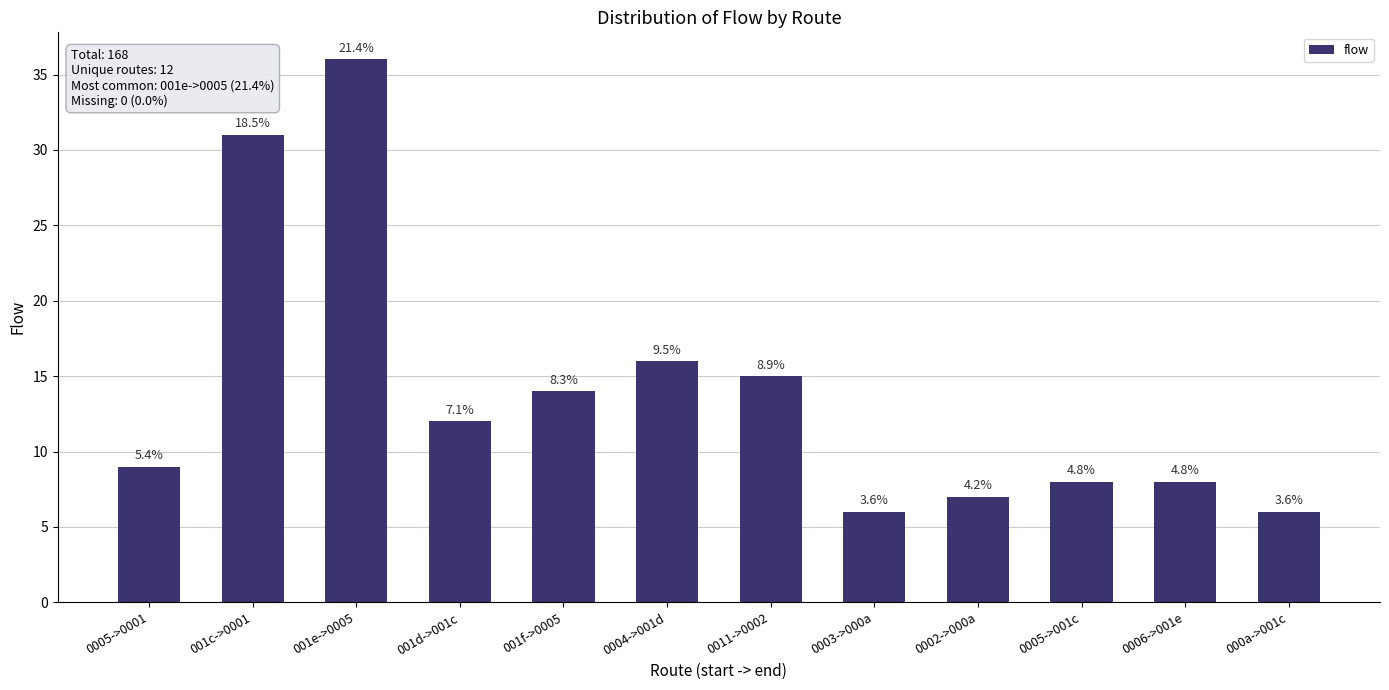

True or false: the data shows 21 at 0011->0002.

False